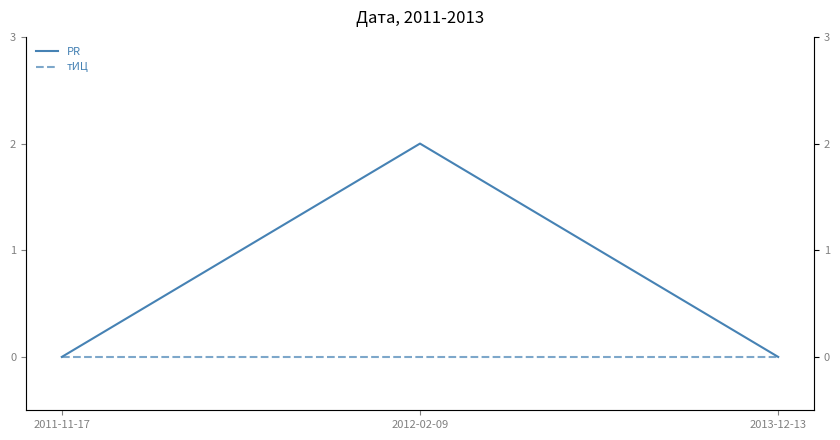

Which has a higher value, 2013-12-13 or 2012-02-09?

2012-02-09